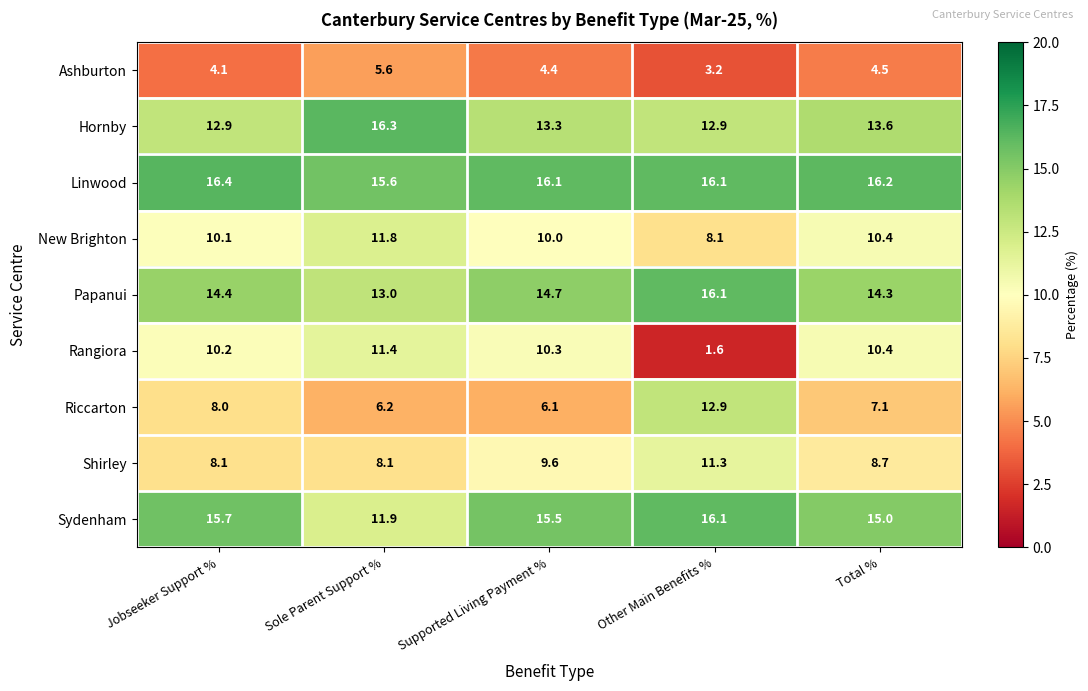

Which series has the widest spread of values?

Rangiora